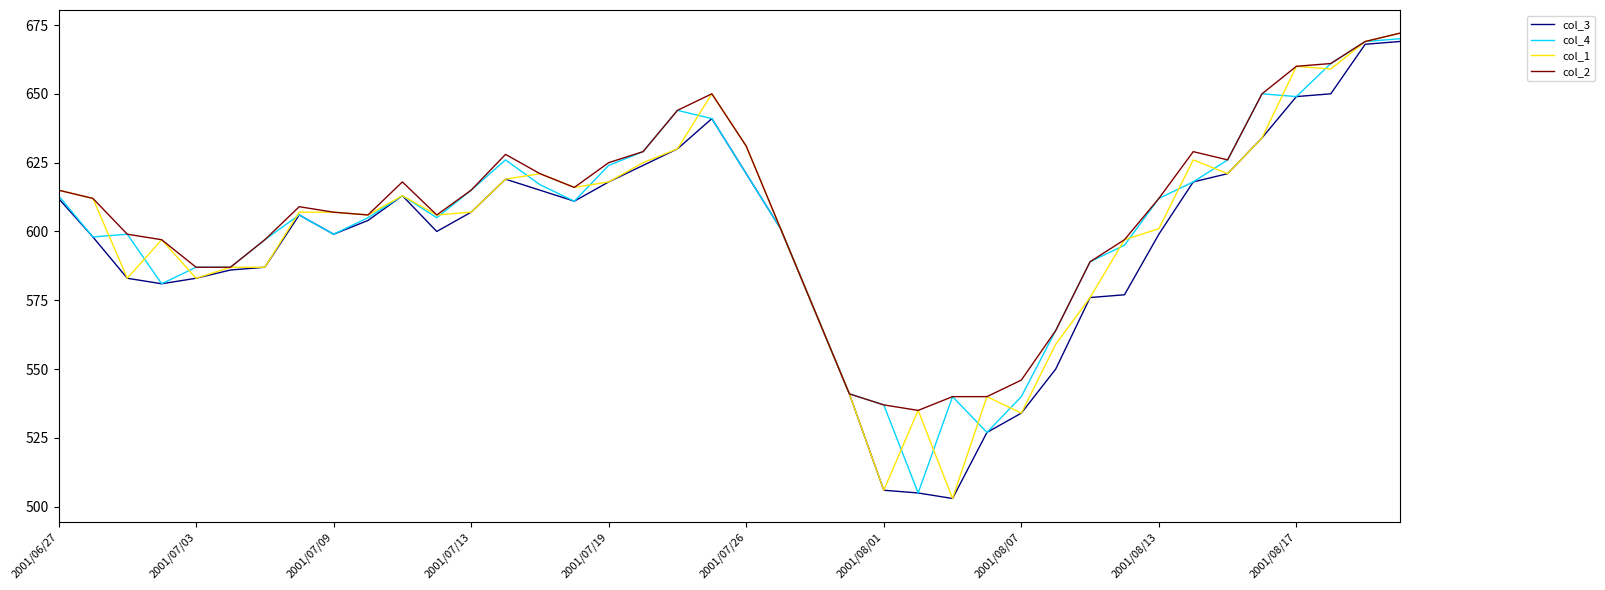

Reading left to right, transcribe all the data shown in this chart.

col_3: 612	598	583	581	583	586	587	606	599	604	613	600	607	619	615	611	618	624	630	641	621	601	571	541	506	505	503	527	534	550	576	577	599	618	621	634	649	650	668	669
col_4: 613	598	599	581	587	587	597	606	599	605	613	605	615	626	617	611	624	629	644	641	621	601	571	541	537	505	540	527	540	564	589	595	612	618	626	650	649	661	669	670
col_1: 615	612	583	597	583	587	587	607	607	606	613	606	607	619	621	616	618	625	630	650	631	601	571	541	506	535	503	540	534	559	576	597	601	626	621	634	660	659	669	672
col_2: 615	612	599	597	587	587	597	609	607	606	618	606	615	628	621	616	625	629	644	650	631	601	571	541	537	535	540	540	546	564	589	597	612	629	626	650	660	661	669	672